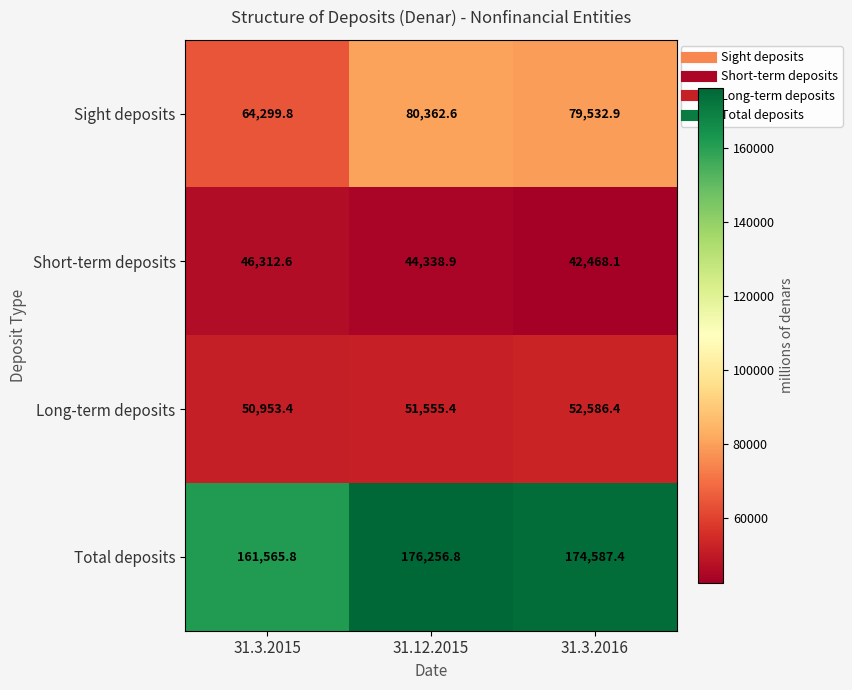

Reading left to right, list all the values displayed in this chart.

Sight deposits: 31.3.2015=64299.8	31.12.2015=80362.6	31.3.2016=79532.9
Short-term deposits: 31.3.2015=46312.6	31.12.2015=44338.9	31.3.2016=42468.1
Long-term deposits: 31.3.2015=50953.4	31.12.2015=51555.4	31.3.2016=52586.4
Total deposits: 31.3.2015=161565.8	31.12.2015=176256.8	31.3.2016=174587.4